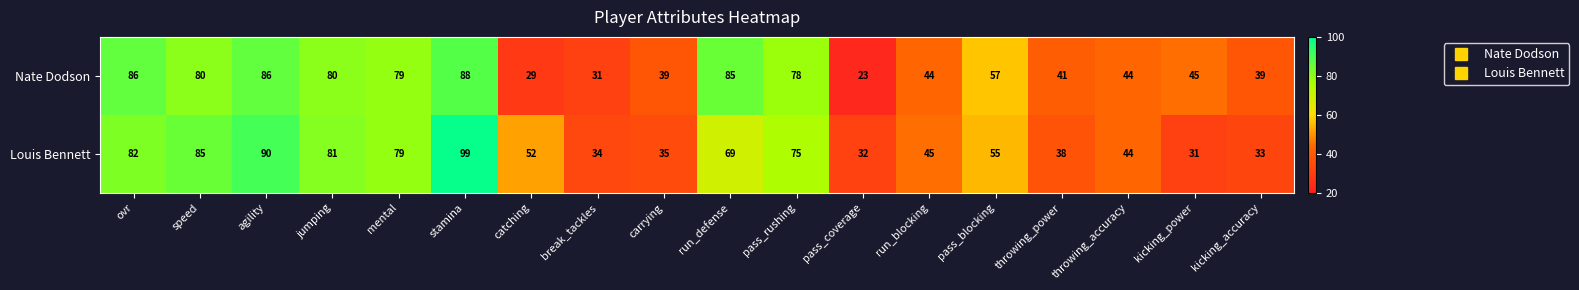

Count the number of data series in this chart.

2